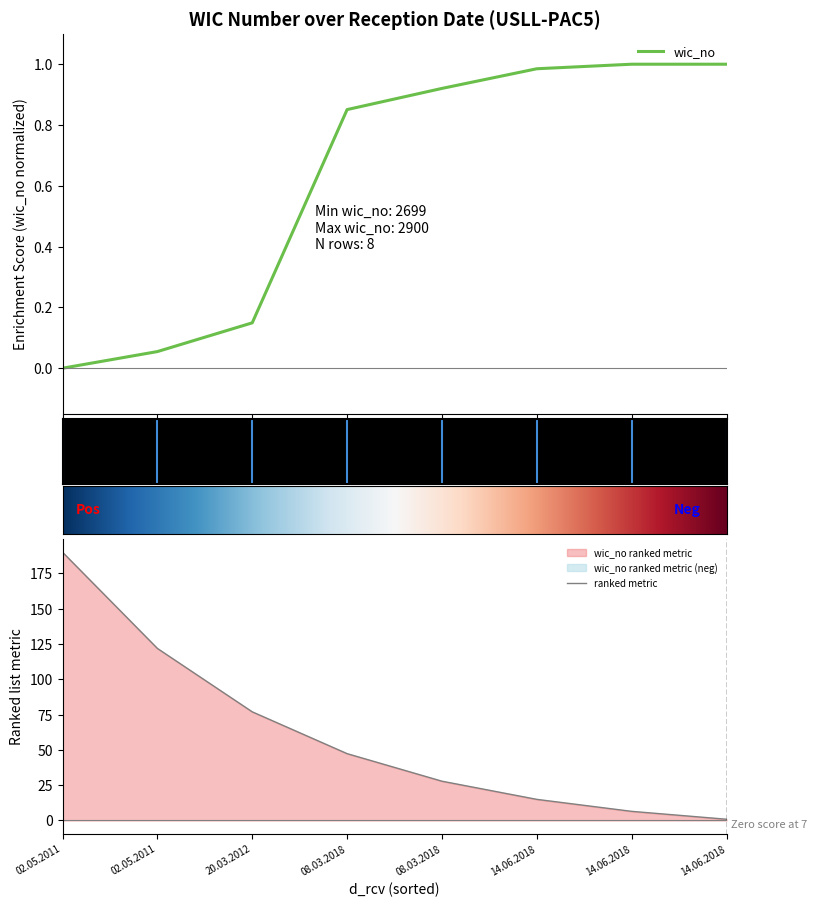

How many data points does each series have?

8